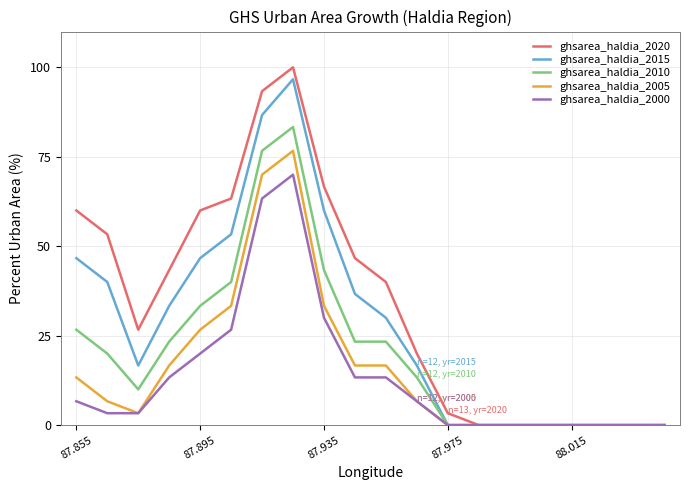

Which series has the largest range (max minus min)?

ghsarea_haldia_2020